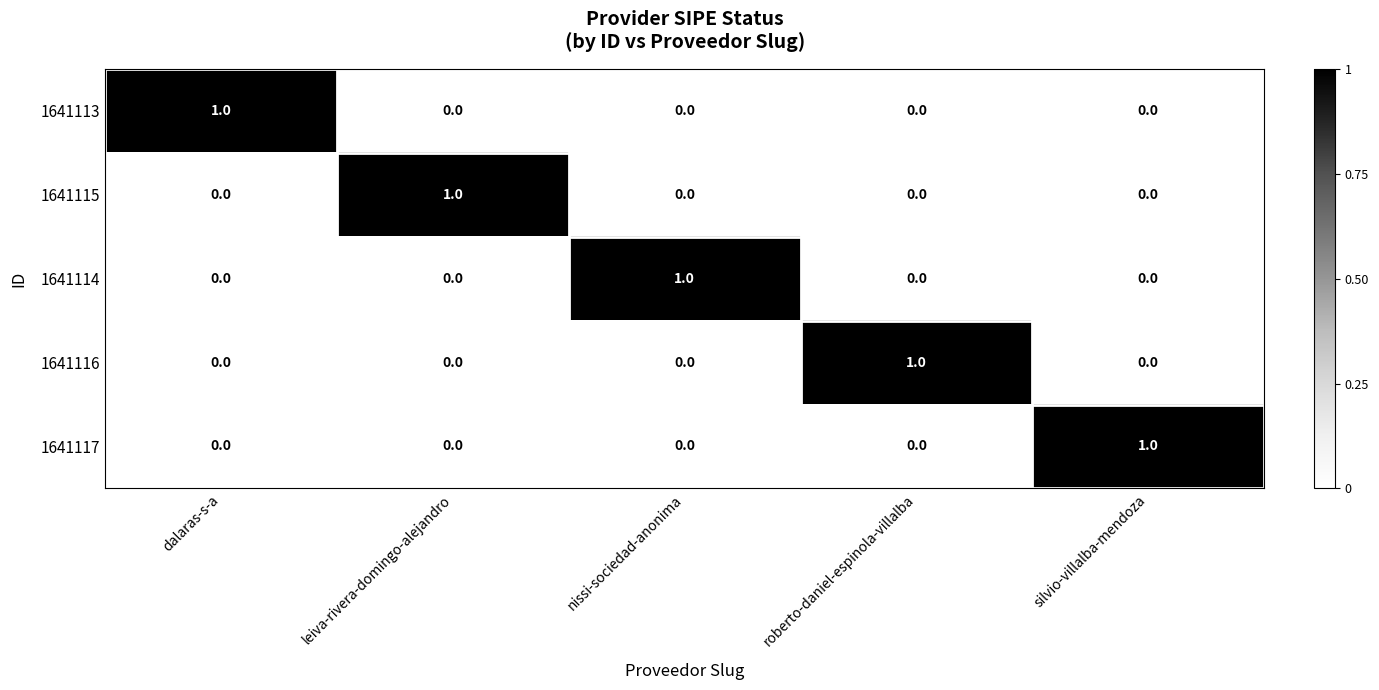

Is the value of 1641113 at dalaras-s-a greater than the value of 1641117 at leiva-rivera-domingo-alejandro?

Yes